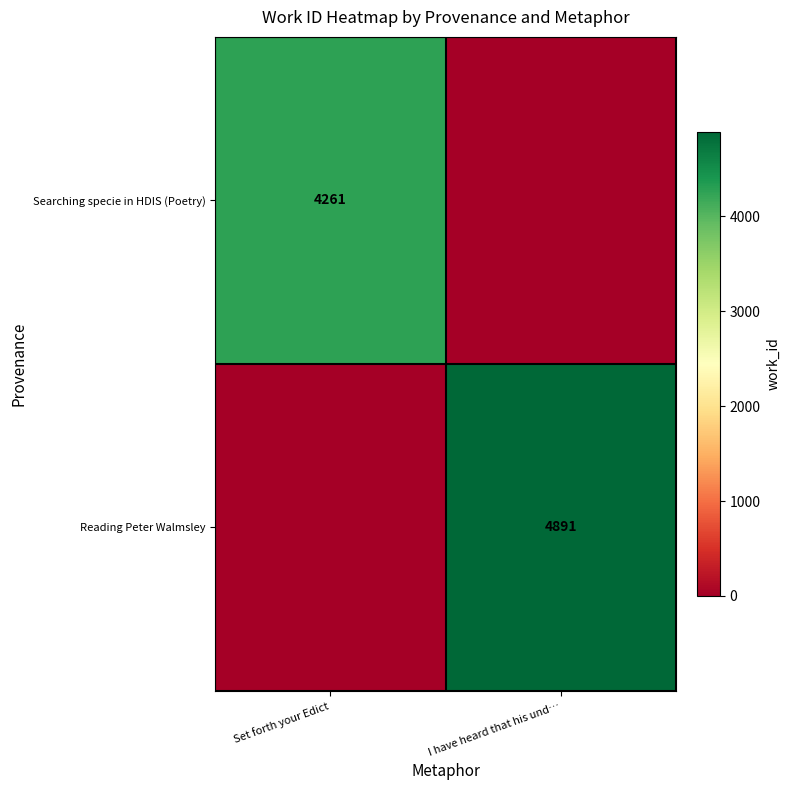

Is the value of Searching specie in HDIS (Poetry) at Set forth your Edict greater than the value of Reading Peter Walmsley at I have heard that his und…?

No